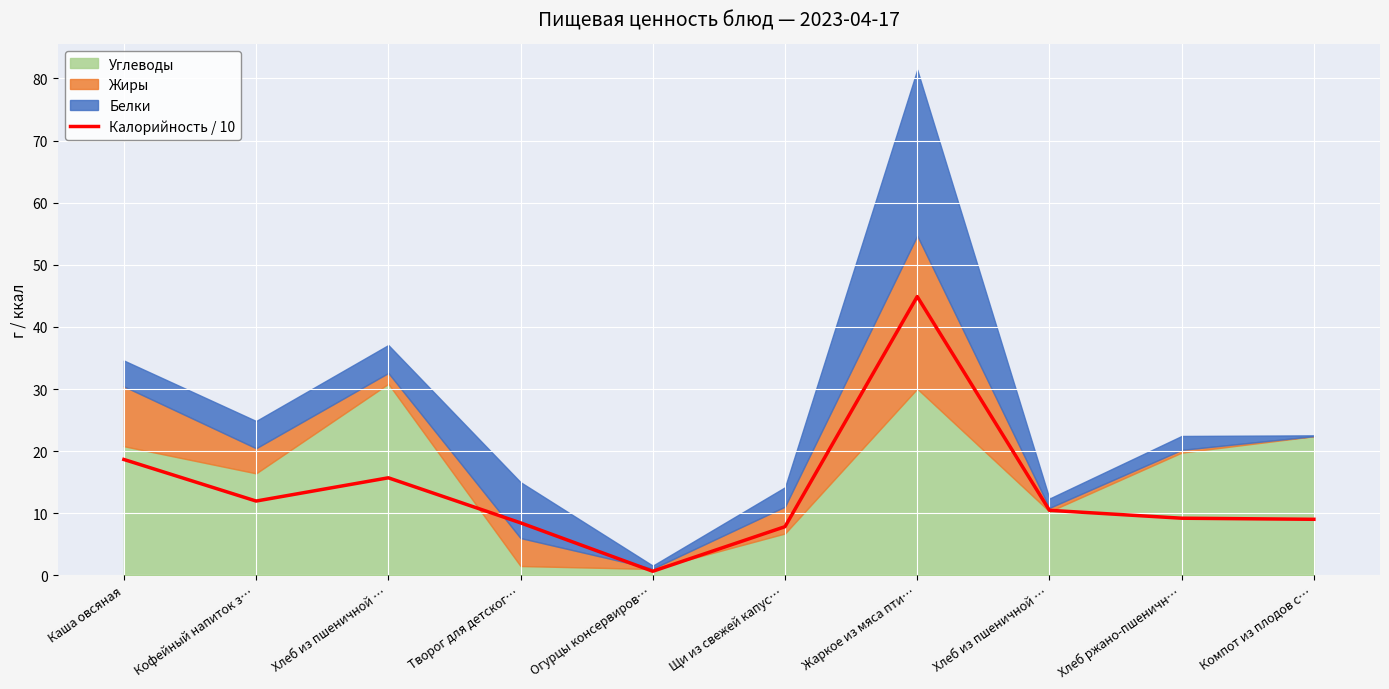

Reading left to right, transcribe all the data shown in this chart.

18.7	12.0	15.7	8.4	0.7	7.8	44.9	10.5	9.2	9.0